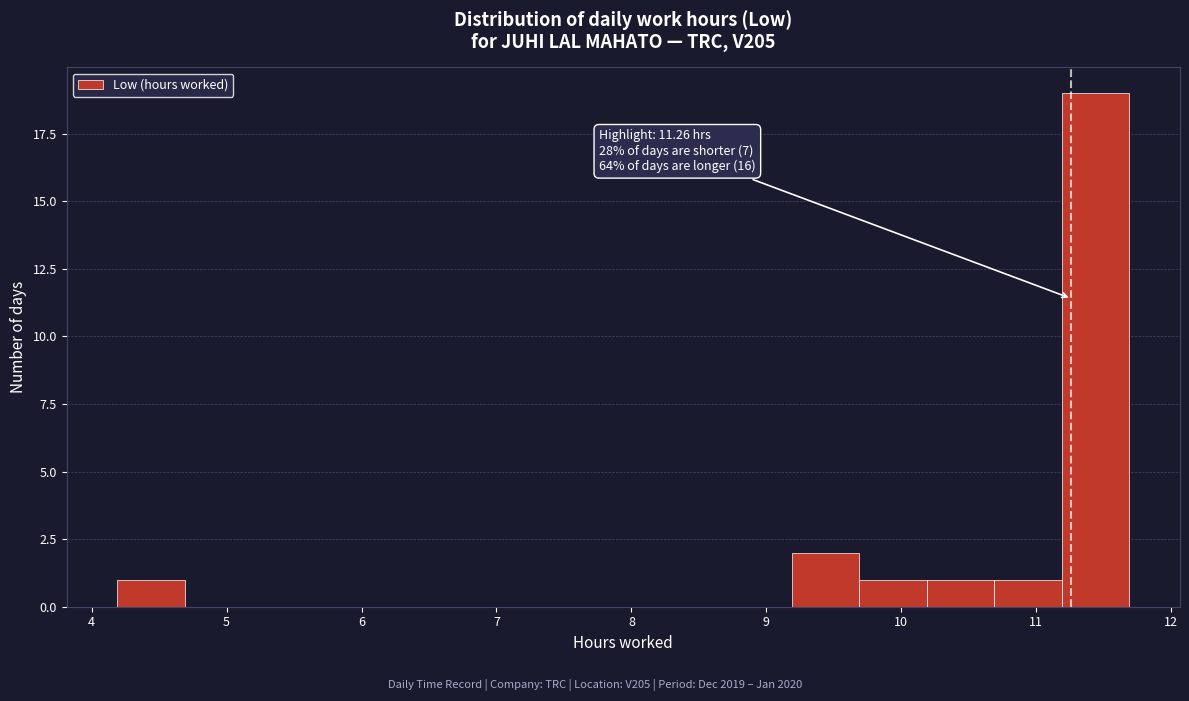

Which range on the x-axis has the tallest bar?

11.19 to 11.69